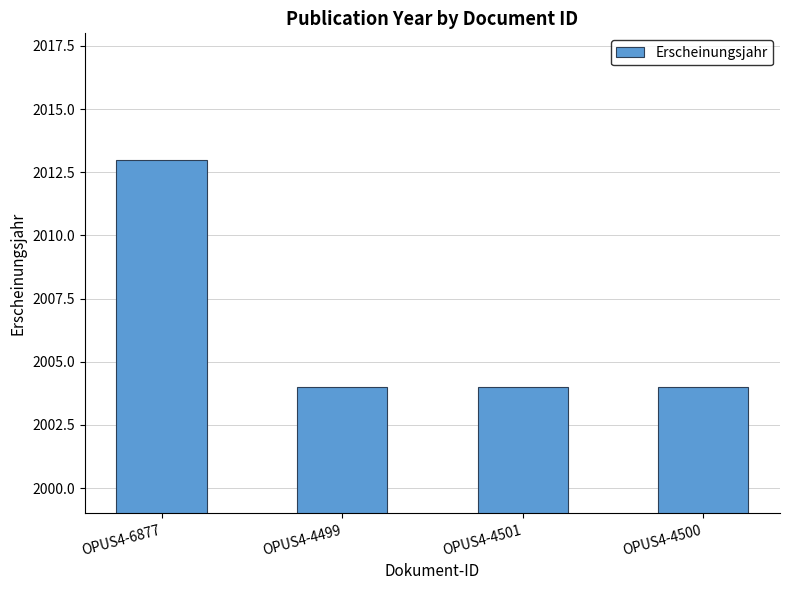

What is the difference between the maximum and minimum values?

9